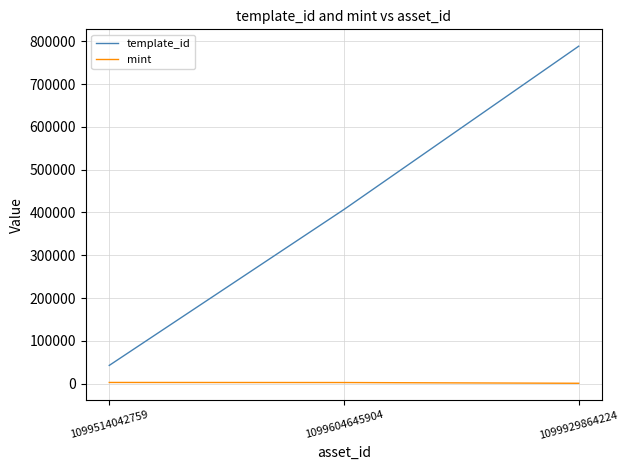

What is the difference between the maximum and minimum values in the mint series?

1922